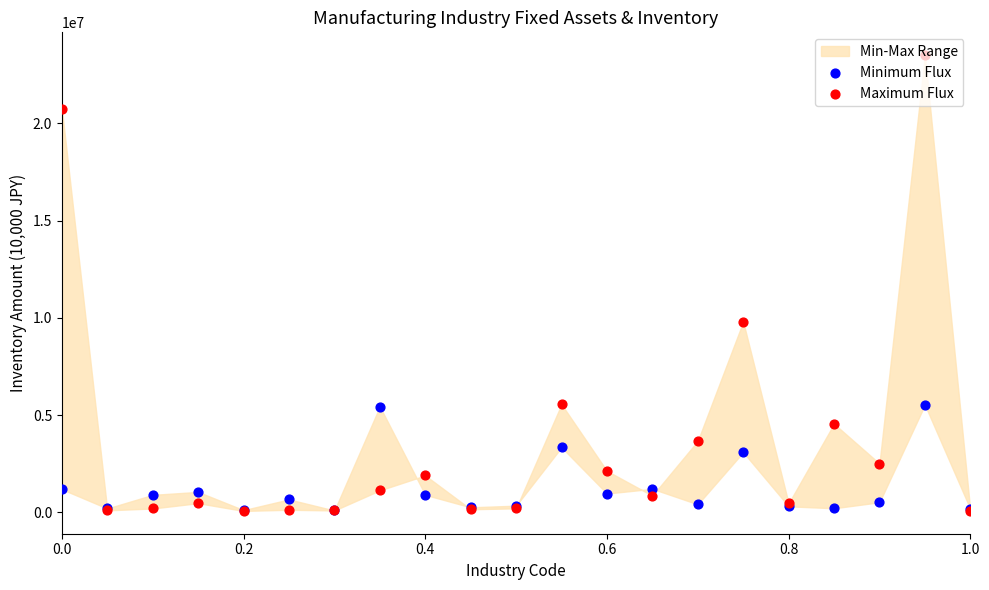

Which series reaches the maximum Y coordinate?

Maximum Flux